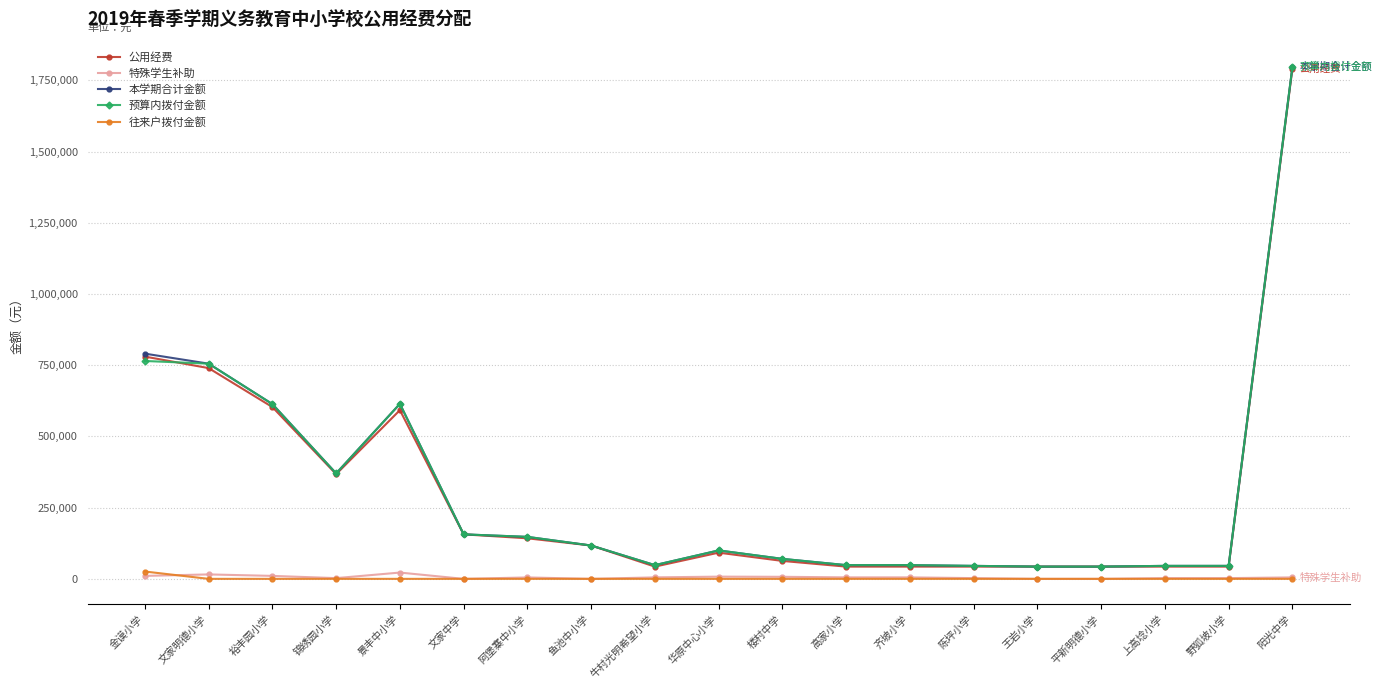

True or false: 本学期合计金额 has a value of 156240 at 文家中学.

True